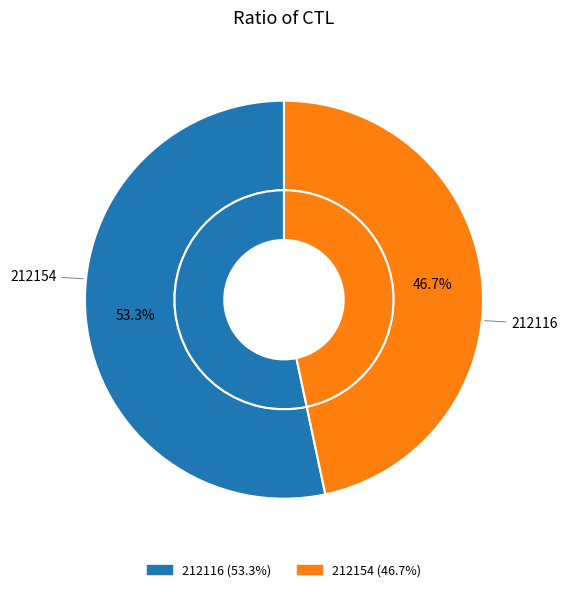

What is the total percentage of 212116 and 212154?

100.0%